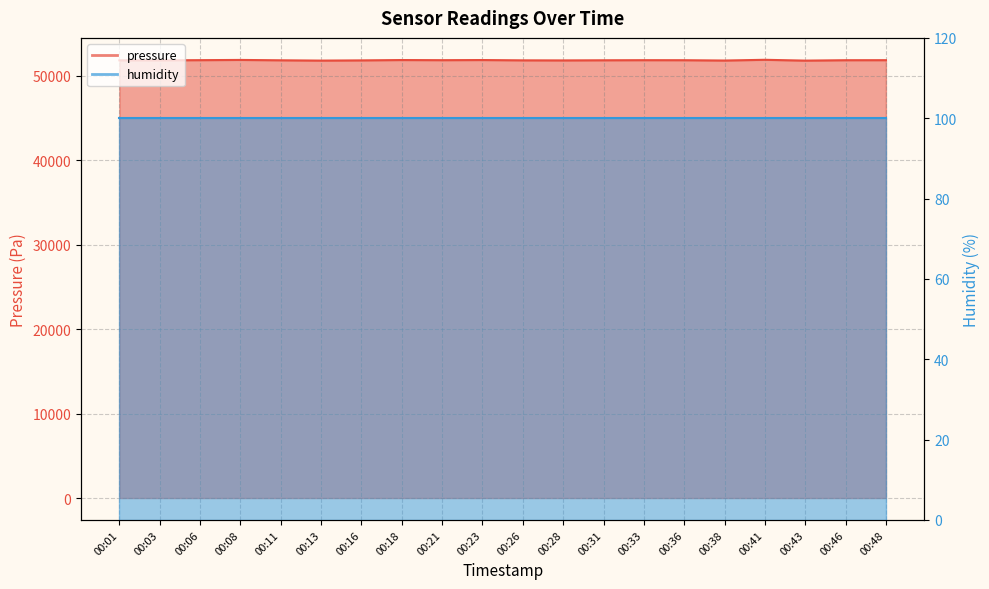

Rank the categories by value from lowest to highest.

00:43, 00:13, 00:38, 00:28, 00:16, 00:01, 00:03, 00:26, 00:11, 00:31, 00:36, 00:46, 00:21, 00:33, 00:48, 00:06, 00:18, 00:23, 00:08, 00:41